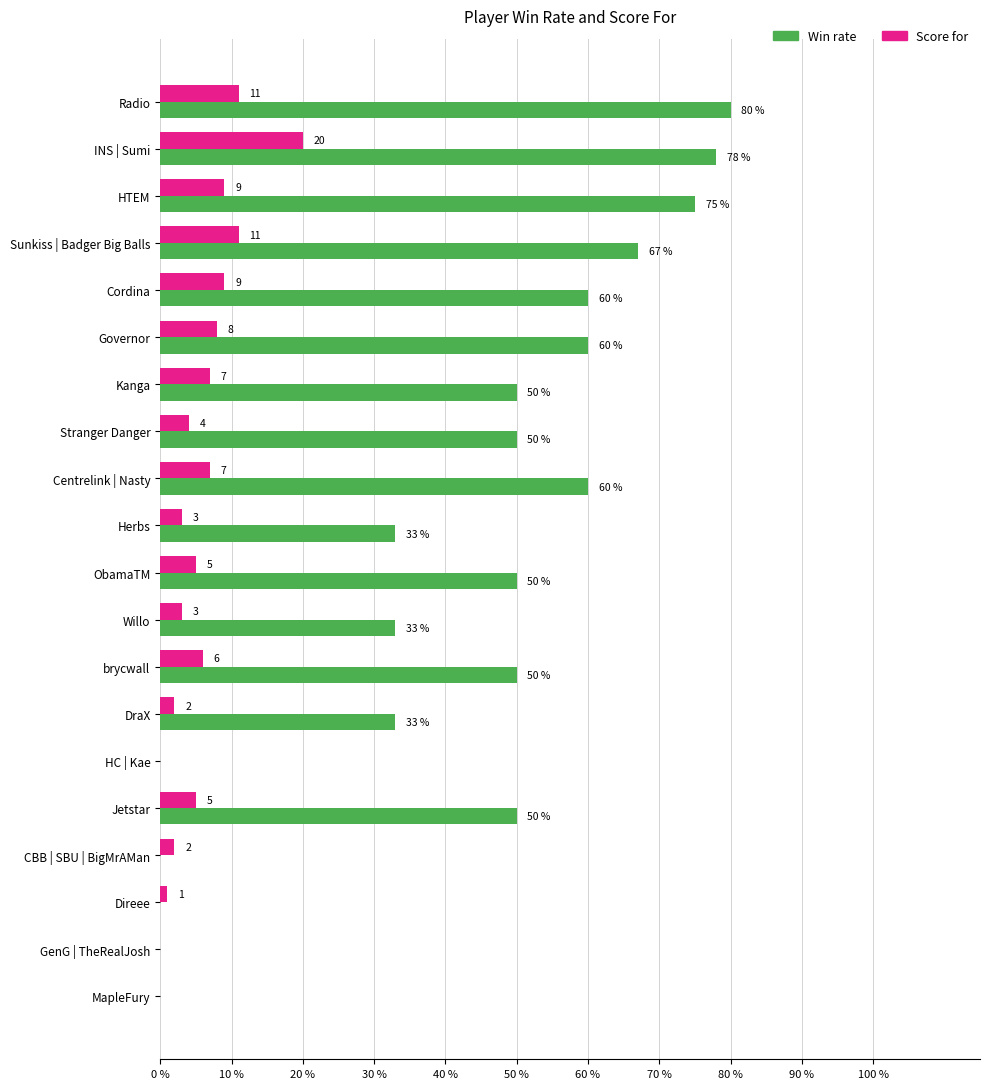

What is the sum of the Win rate values at Direee and brycwall?

50